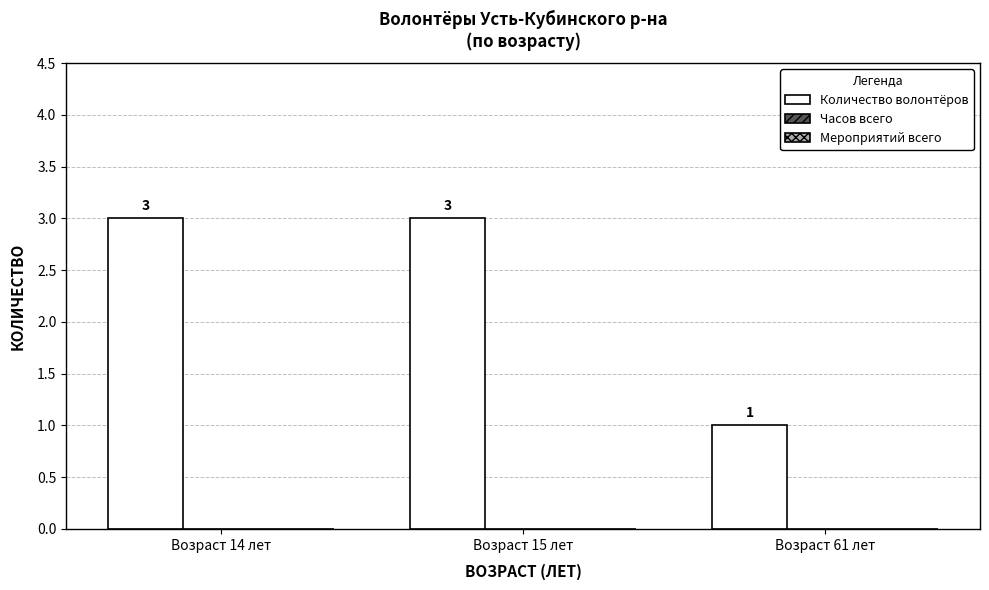

Read the value at Возраст 15 лет.

3